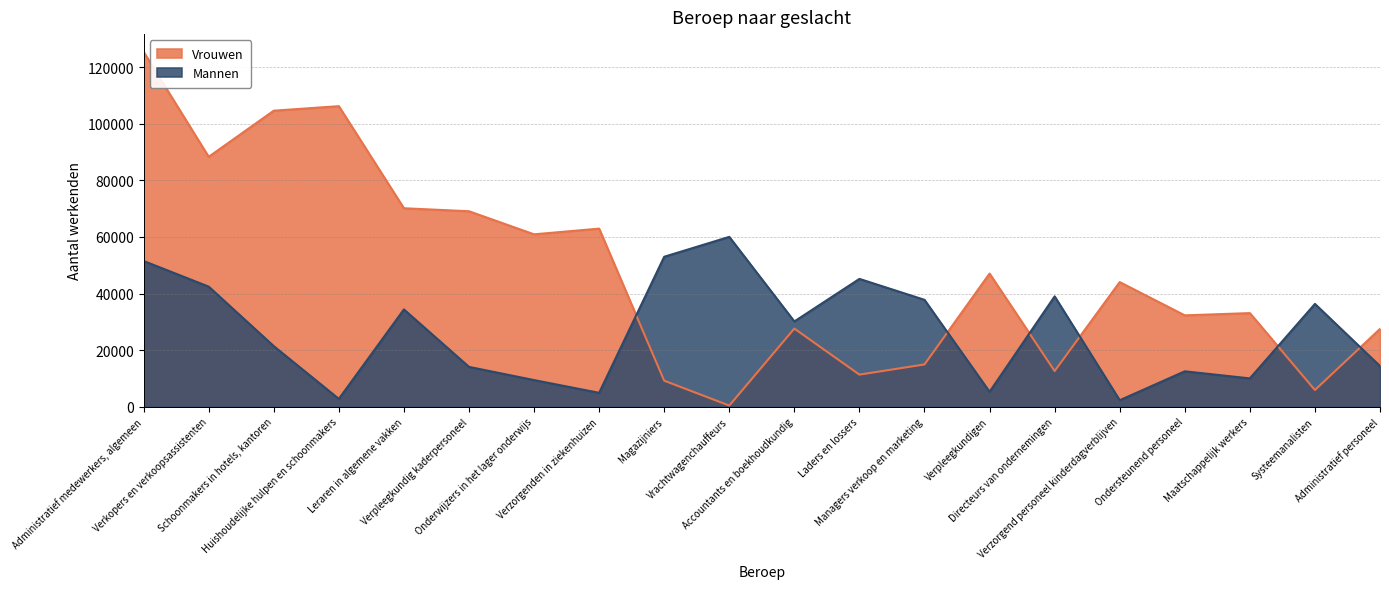

List the labels in order of Vrouwen value, largest first.

Administratief medewerkers, algemeen, Huishoudelijke hulpen en schoonmakers, Schoonmakers in hotels, kantoren, Verkopers en verkoopsassistenten, Leraren in algemene vakken, Verpleegkundig kaderpersoneel, Verzorgenden in ziekenhuizen, Onderwijzers in het lager onderwijs, Verpleegkundigen, Verzorgend personeel kinderdagverblijven, Maatschappelijk werkers, Ondersteunend personeel, Accountants en boekhoudkundig, Administratief personeel, Managers verkoop en marketing, Directeurs van ondernemingen, Laders en lossers, Magazijniers, Systeemanalisten, Vrachtwagenchauffeurs